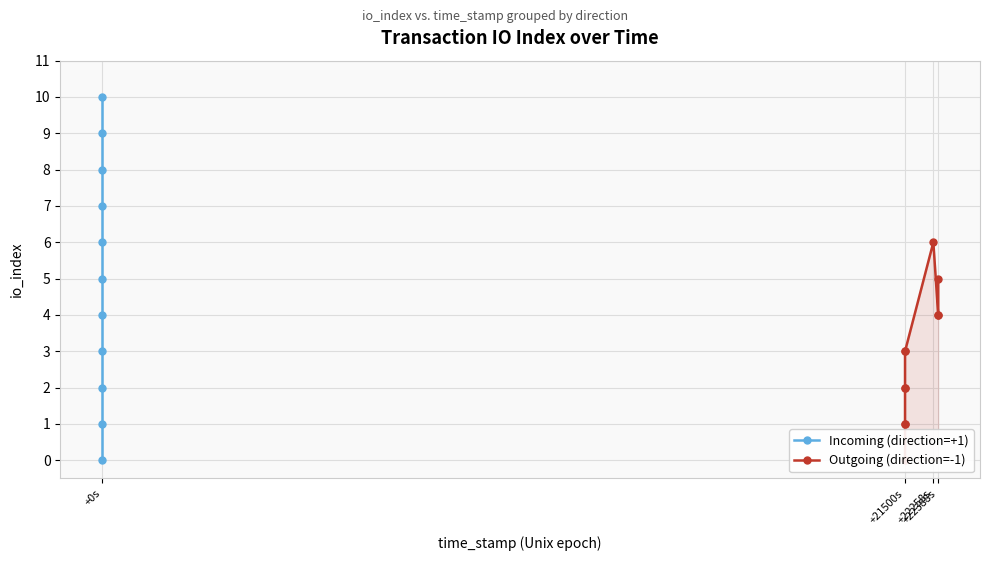

True or false: Outgoing (direction=-1) and Incoming (direction=+1) intersect in this chart.

False